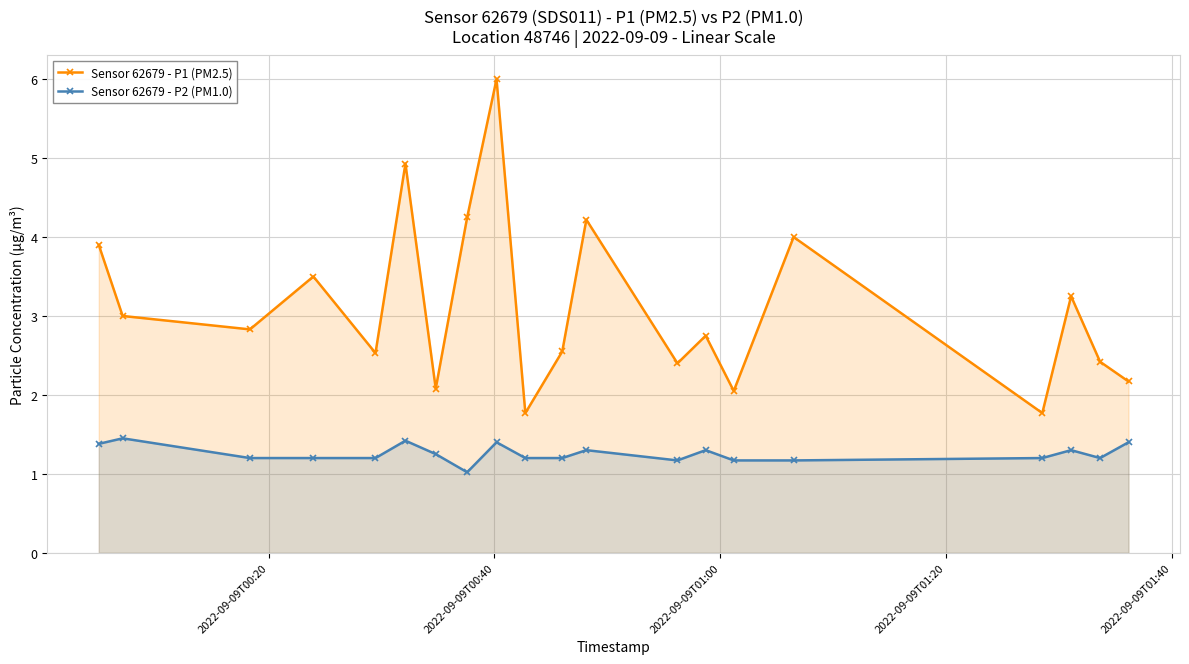

How many interior local valleys does the Sensor 62679 - P1 (PM2.5) series have?

7